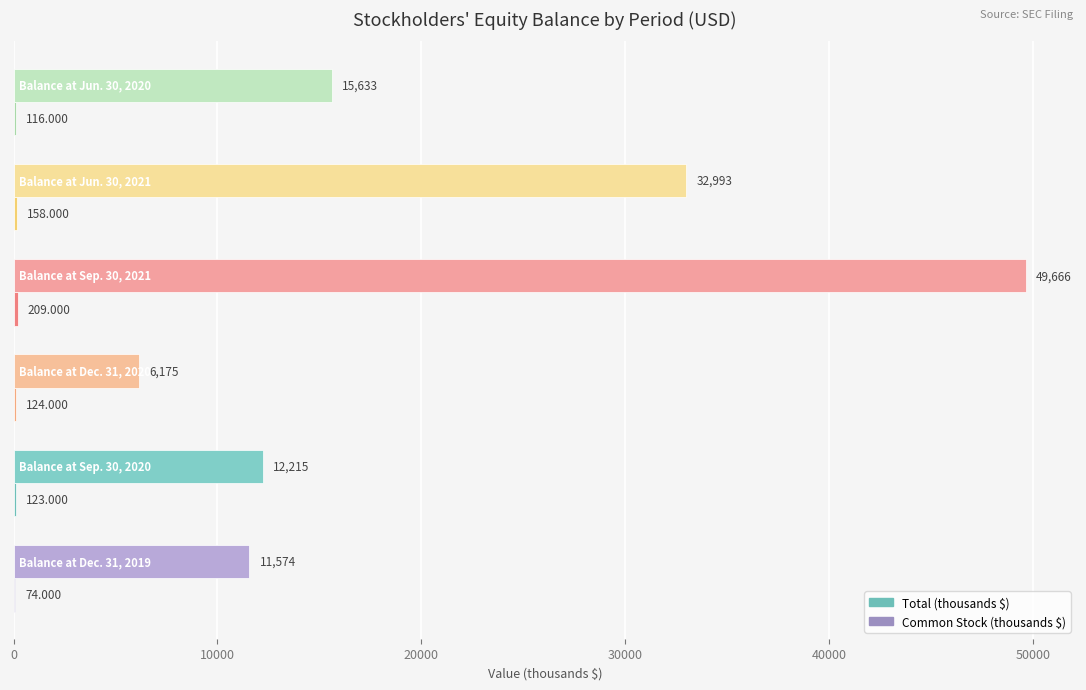

Which series has the largest total across all categories?

Total (thousands $)